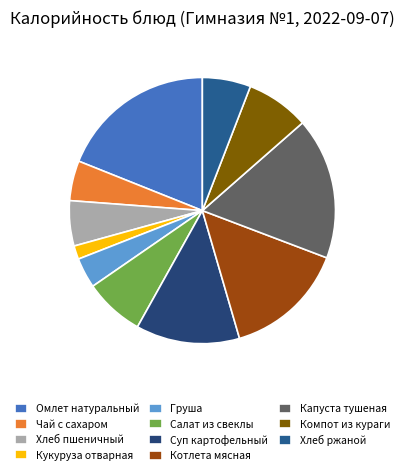

How many slices are in this pie chart?

11